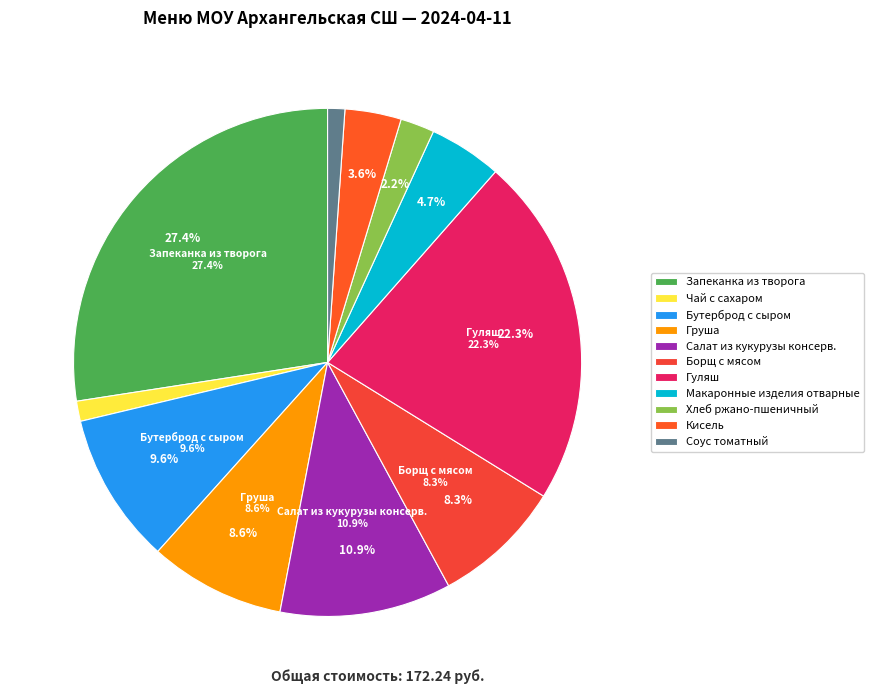

Count the number of slices in the pie.

11